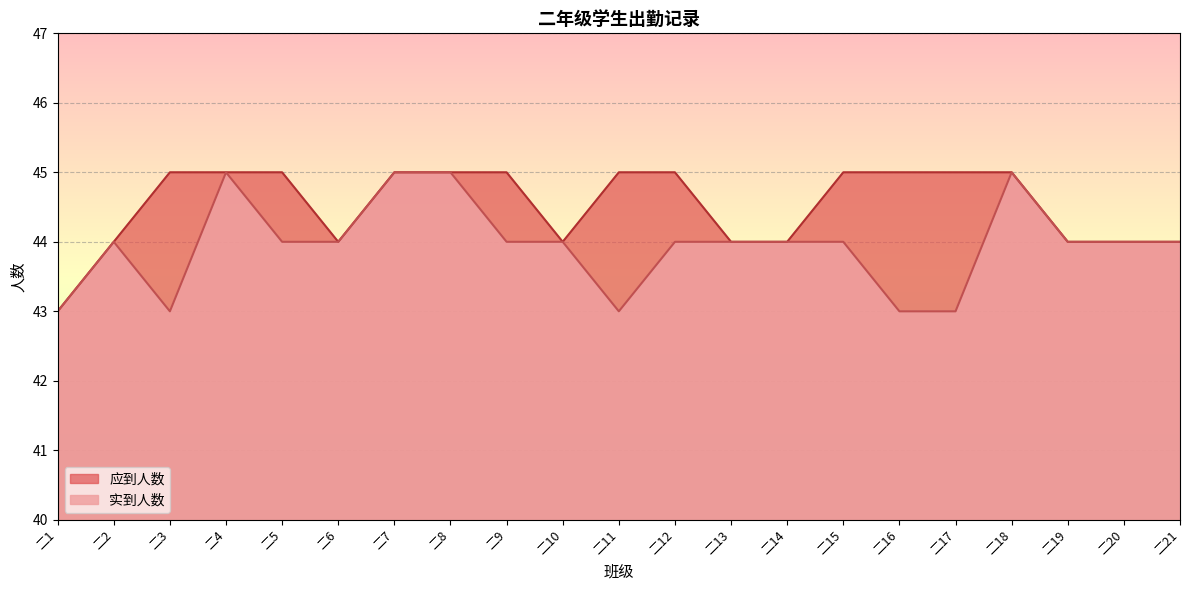

What is the difference between the maximum and second lowest values in the 应到人数 series?

1